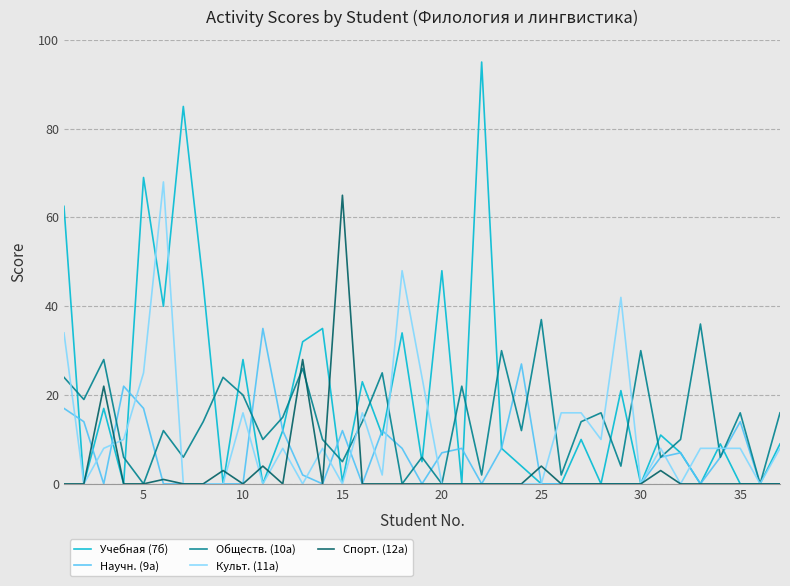

What is the difference between the maximum and second lowest values in the Учебная (7б) series?

95.0